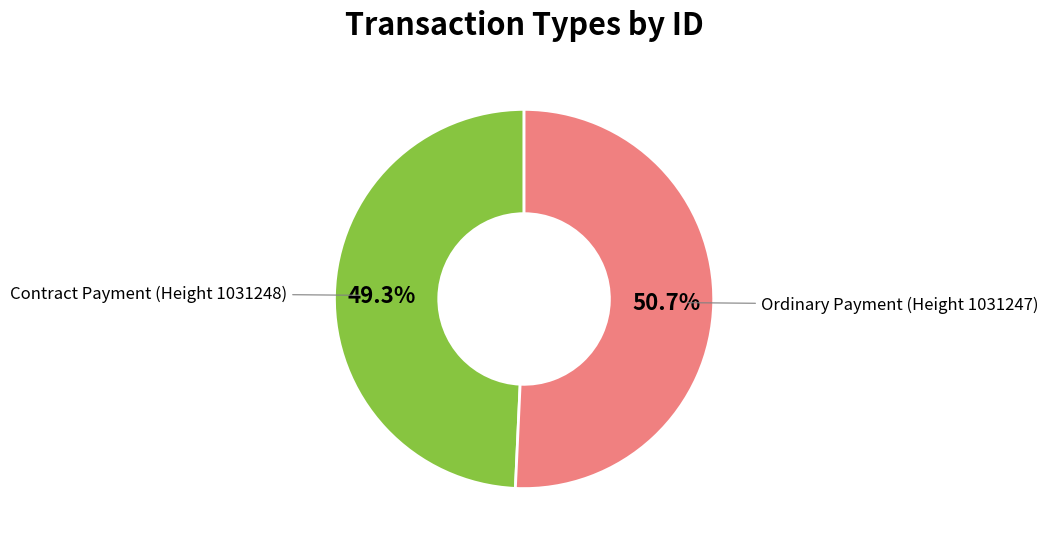

Between Contract Payment (Height 1031248) and Ordinary Payment (Height 1031247), which is larger?

Ordinary Payment (Height 1031247)